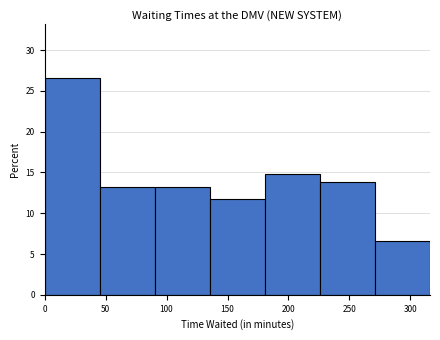

How tall is the bar that spans 0 to 45 on the x-axis? Neither the bar edges nor the heights are printed on the chart, so give them approximately, as read against the axes.

26.5